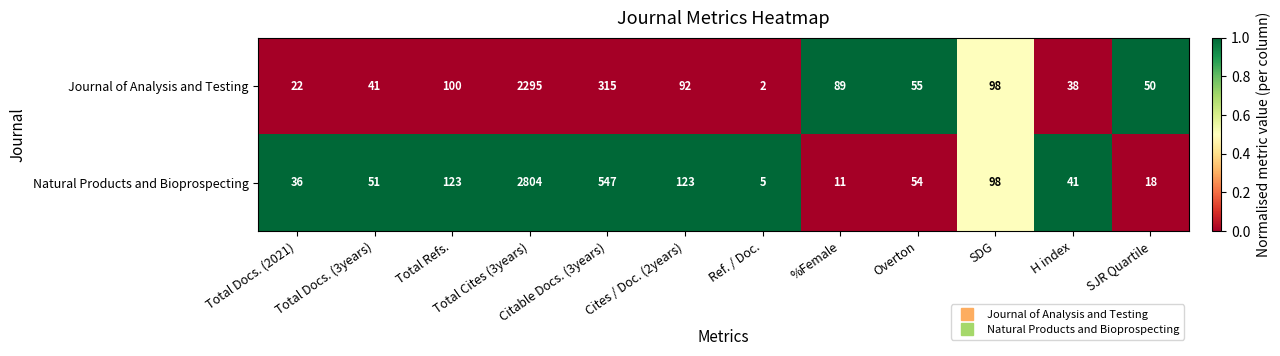

At which label is Journal of Analysis and Testing closest to 1148?

Citable Docs. (3years)